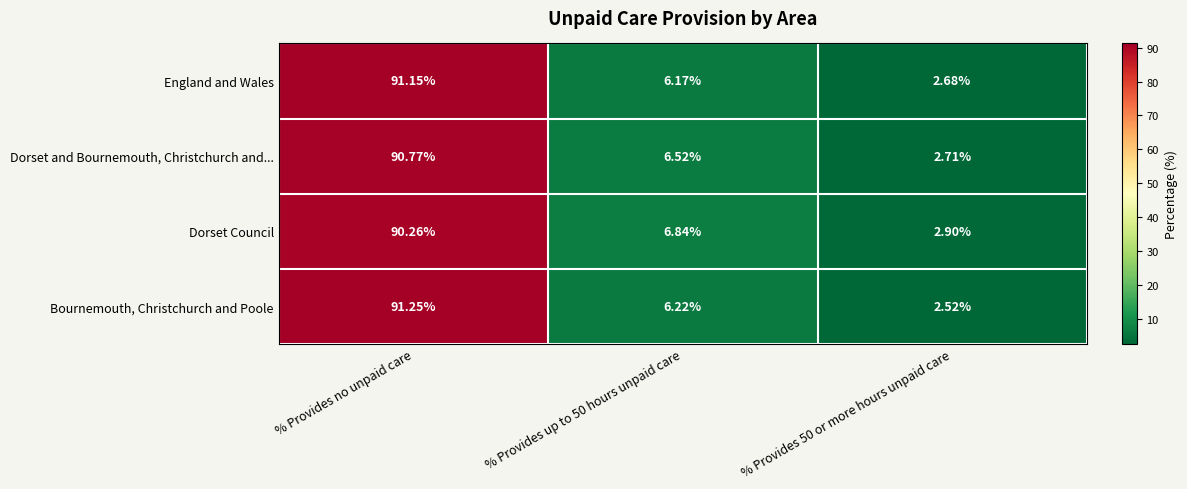

How many data points does each series have?

3